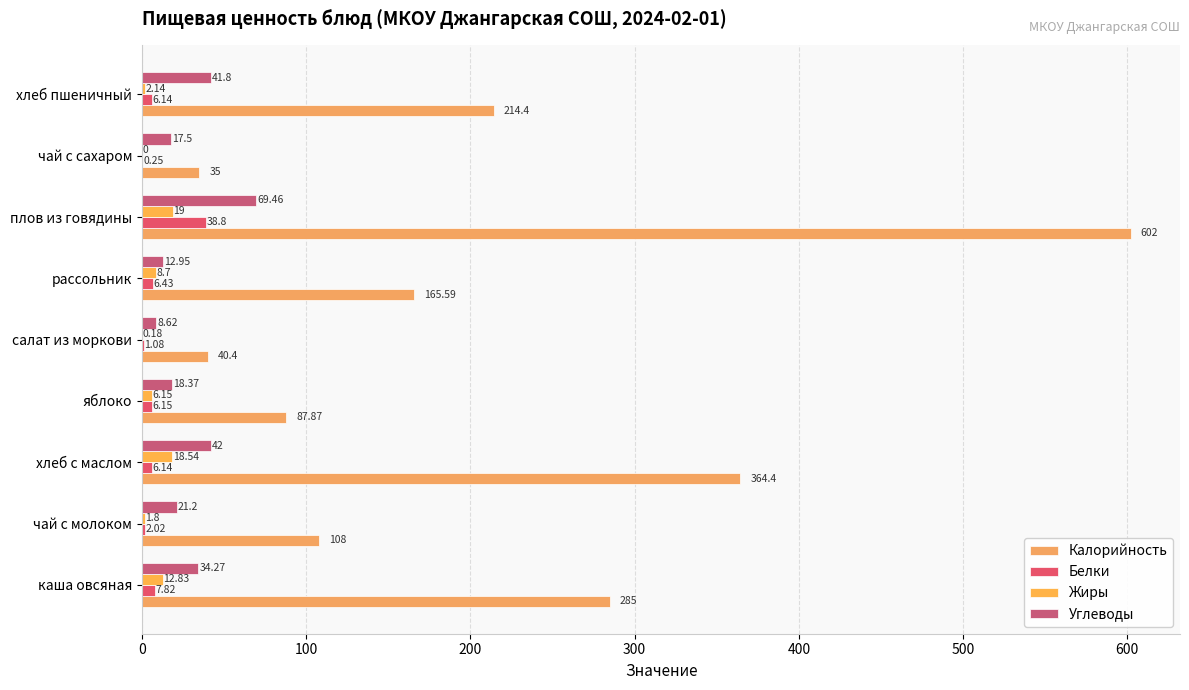

What position from the left is хлеб с маслом?

3